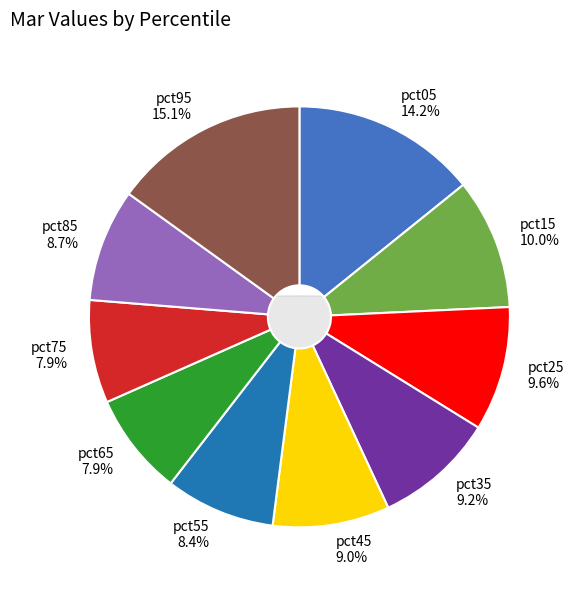

To the nearest percent, what percentage of the pie is pct05?

14%